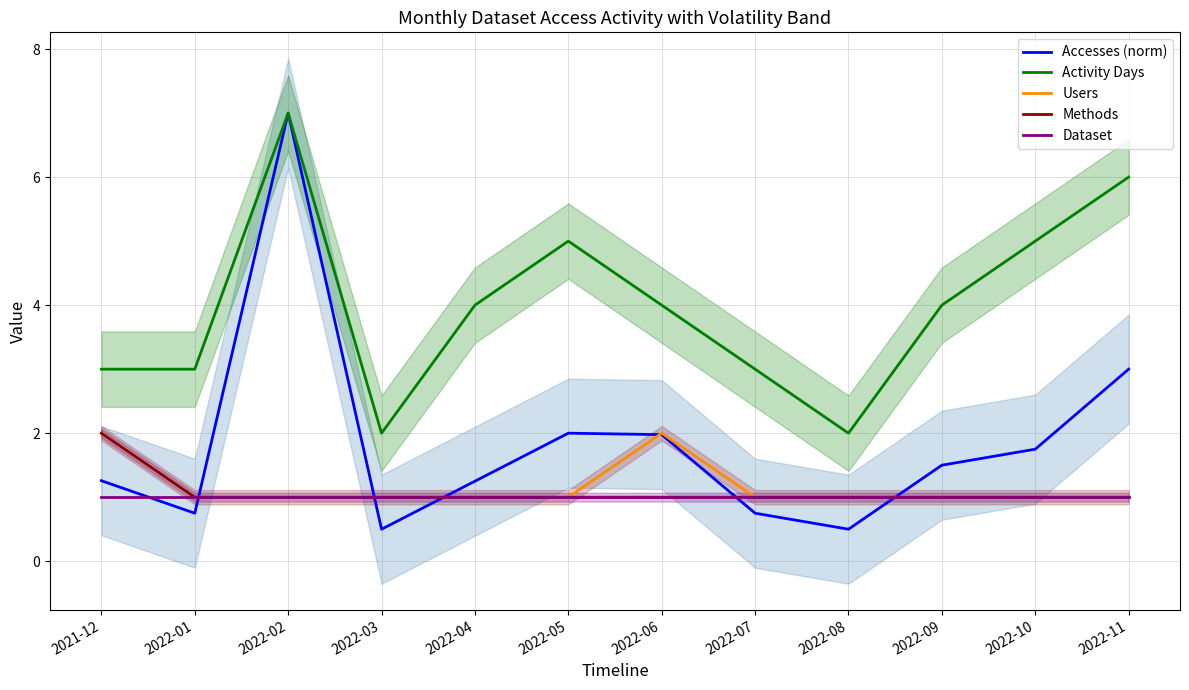

List the series in order of their peak value, lowest first.

Dataset, Users, Methods, Accesses (norm), Activity Days